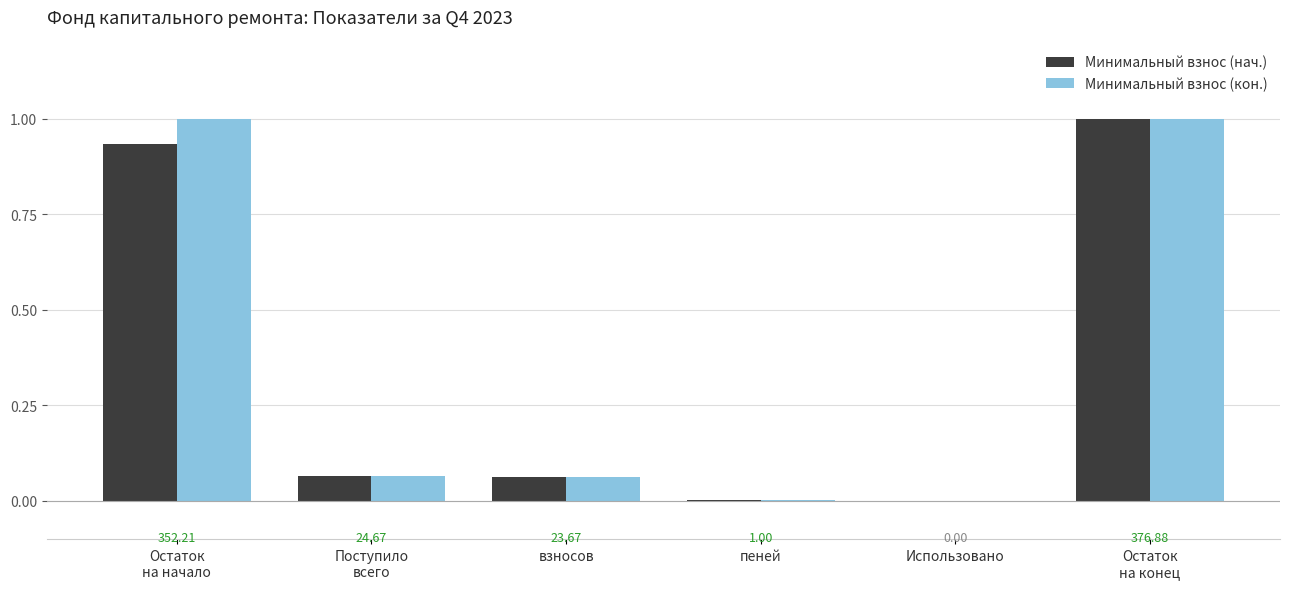

Reading left to right, what are all the values shown in this chart?

Минимальный взнос (нач.): 0.9	0.1	0.1	0.0	0.0	1.0
Минимальный взнос (кон.): 1.0	0.1	0.1	0.0	0.0	1.0